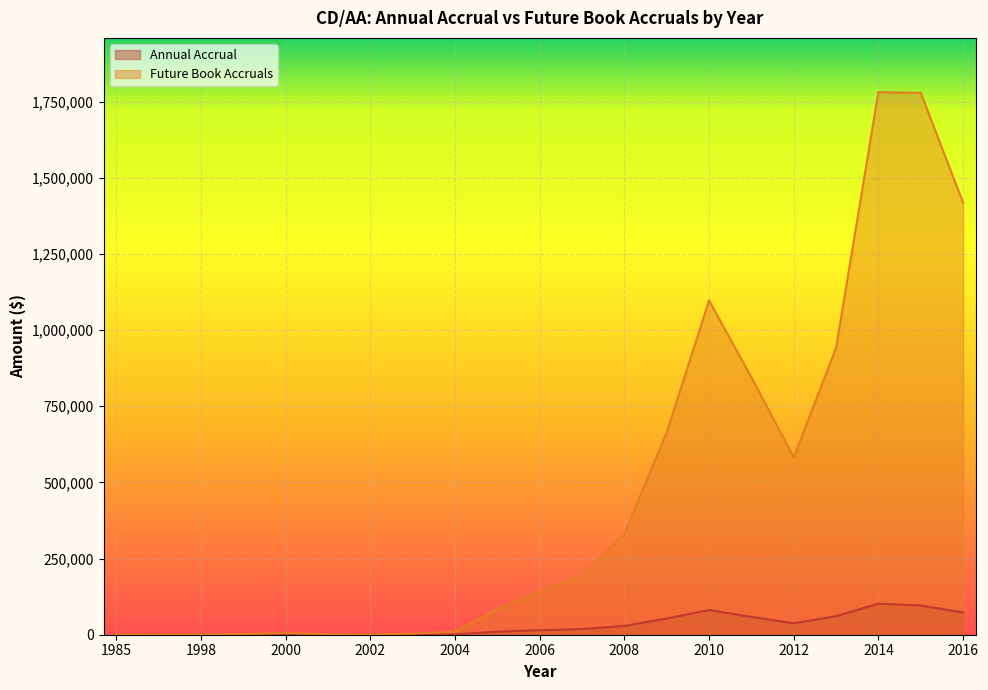

Between 2014 and 2004, which is larger?

2014